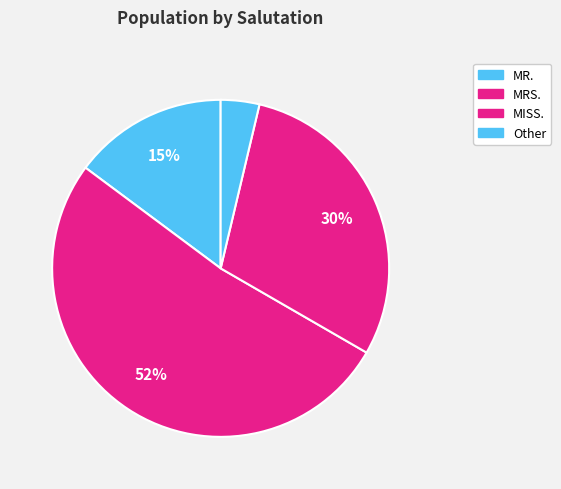

Count the number of slices in the pie.

4